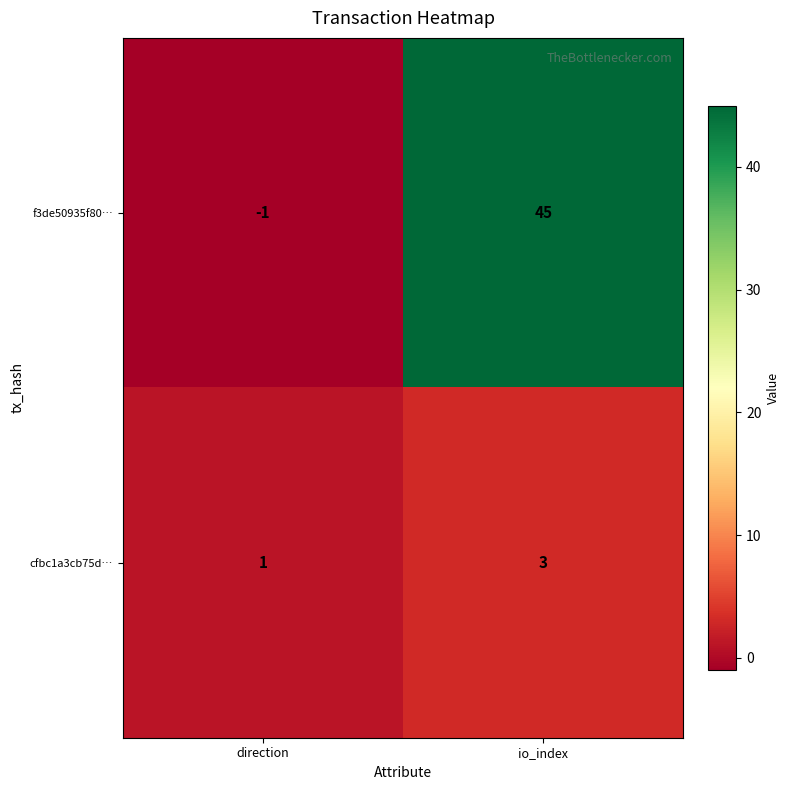

How many values in f3de50935f80… are above zero?

1